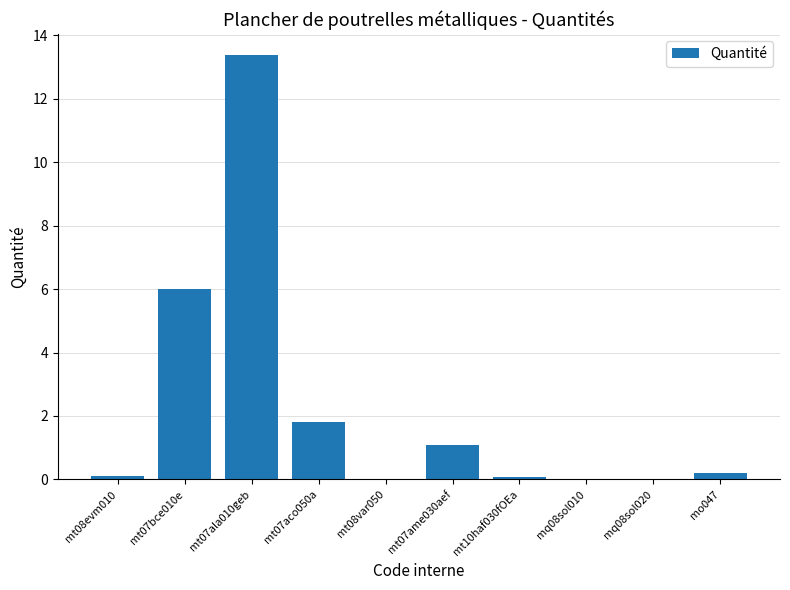

The chart shows a value of 0.0 at mt08var050. True or false?

True